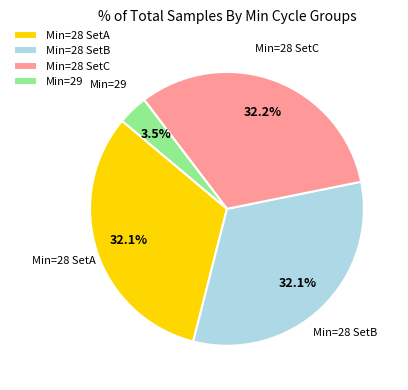

What is the total percentage of Min=28 SetB and Min=28 SetA?

64.3%